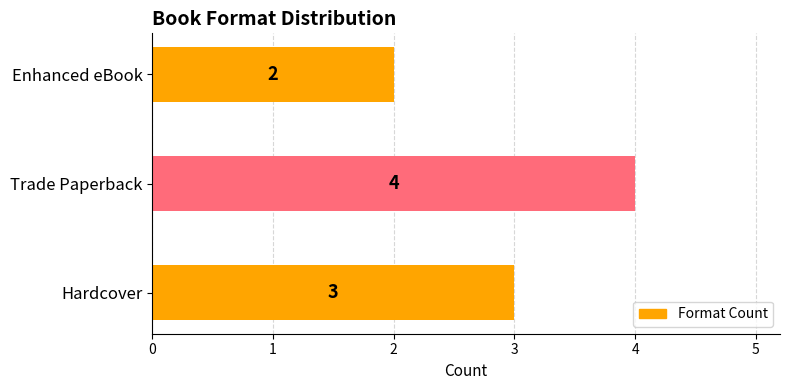

List the labels in order of value, largest first.

Trade Paperback, Hardcover, Enhanced eBook